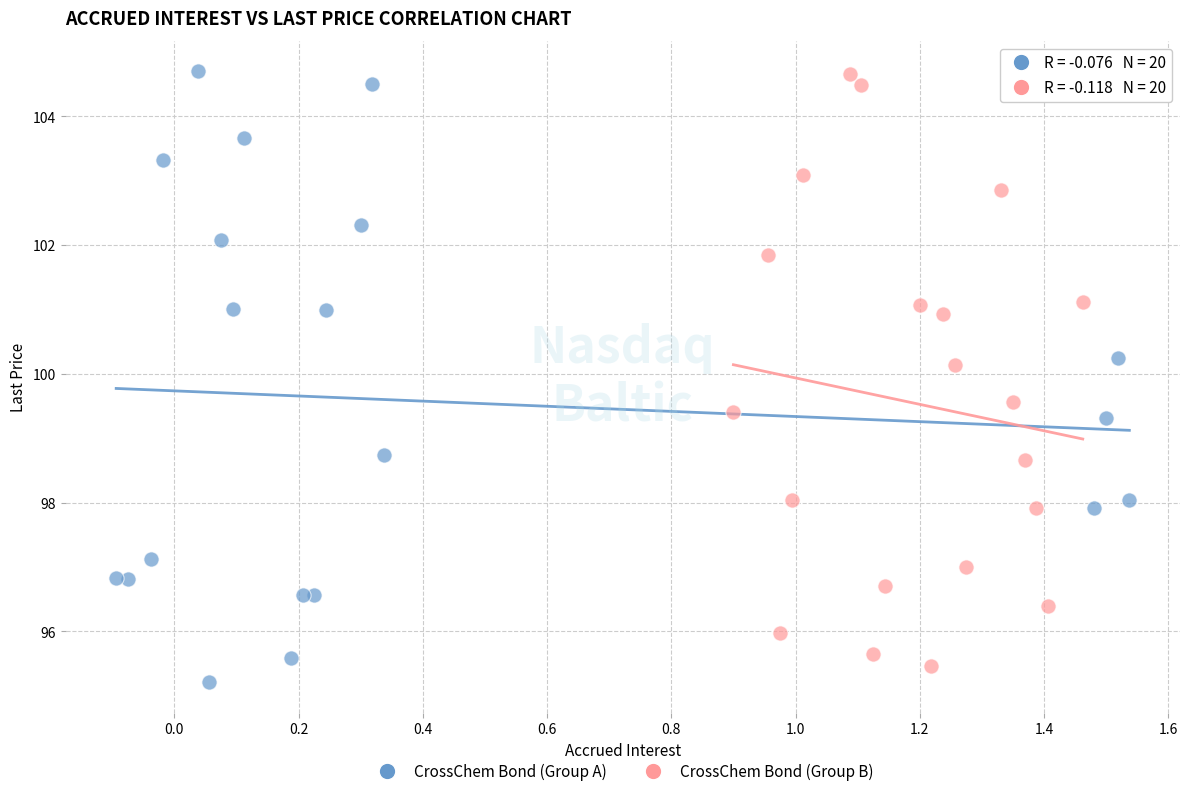

What are all the series names shown in the legend?

CrossChem Bond (Group A), CrossChem Bond (Group B)